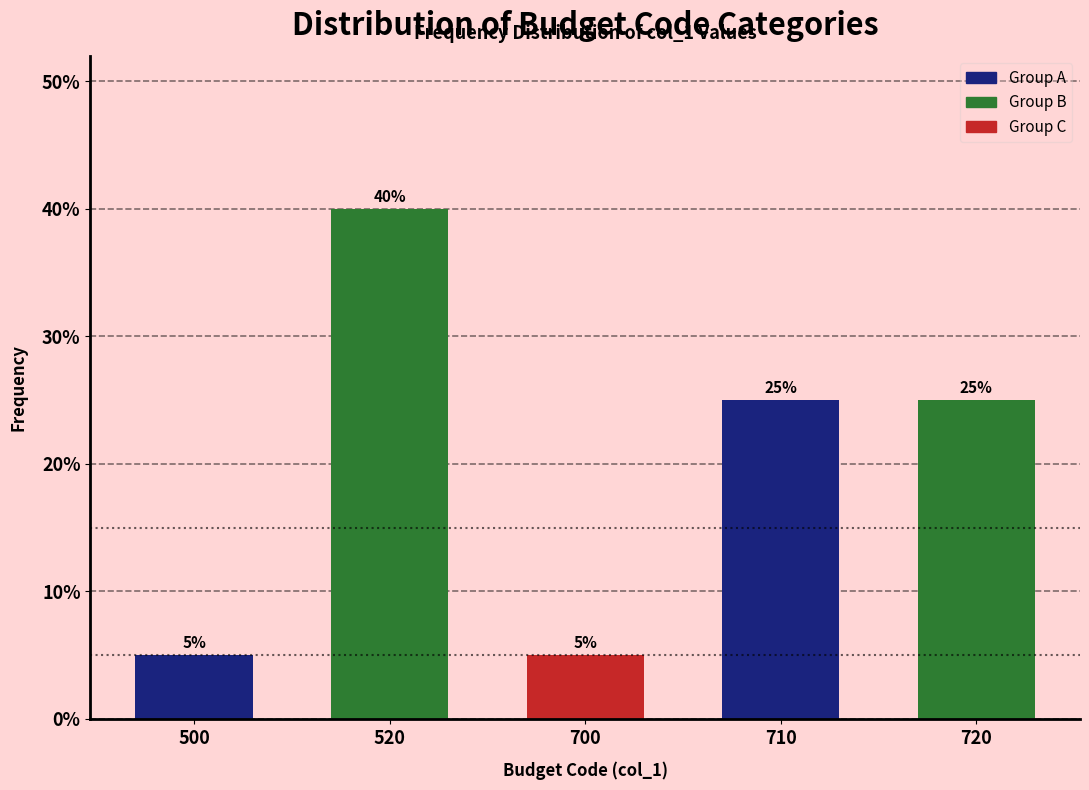

Reading left to right, what are all the values shown in this chart?

500=5	520=40	700=5	710=25	720=25